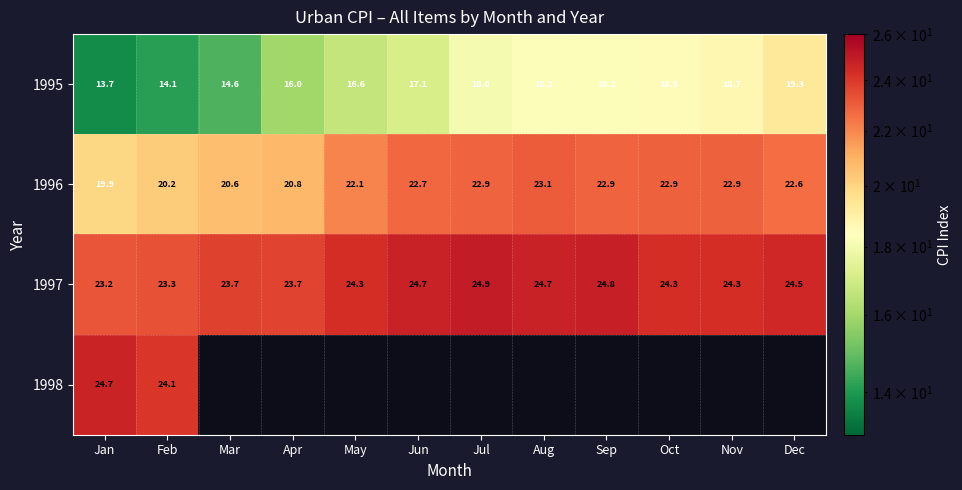

What is the total value across all series at Jan?

81.5